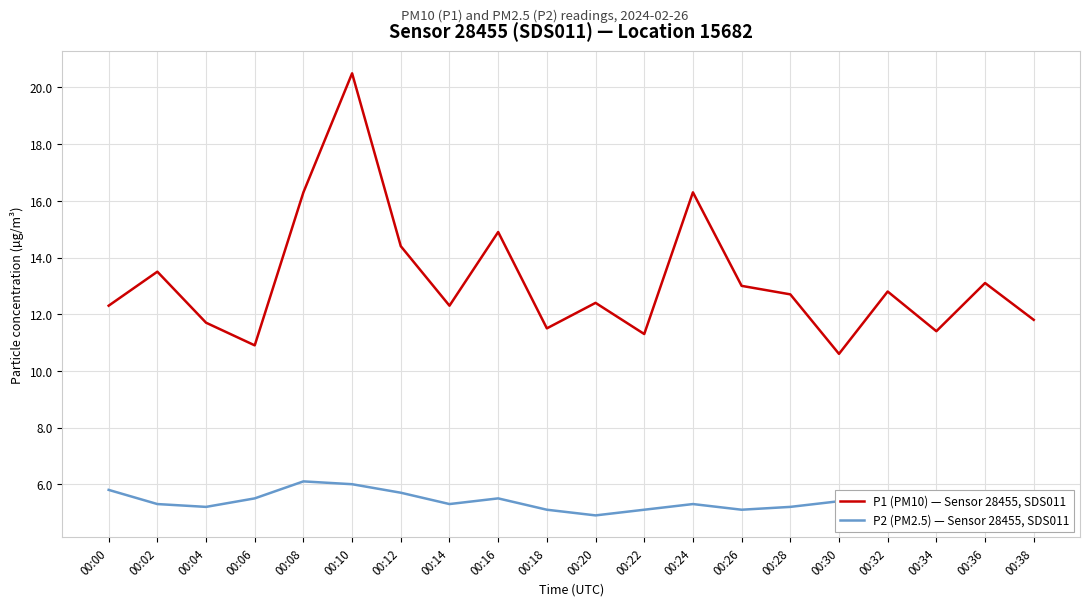

What is the difference between the P1 (PM10) — Sensor 28455, SDS011 values at 00:24 and 00:26?

3.3